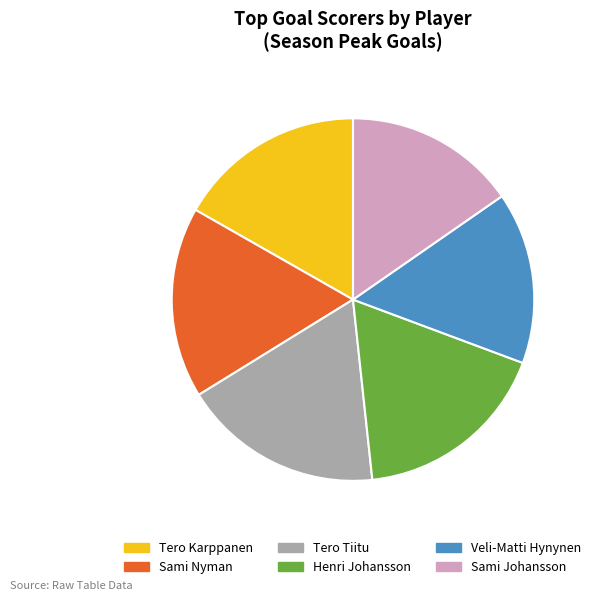

True or false: Henri Johansson accounts for 26% of the total.

False